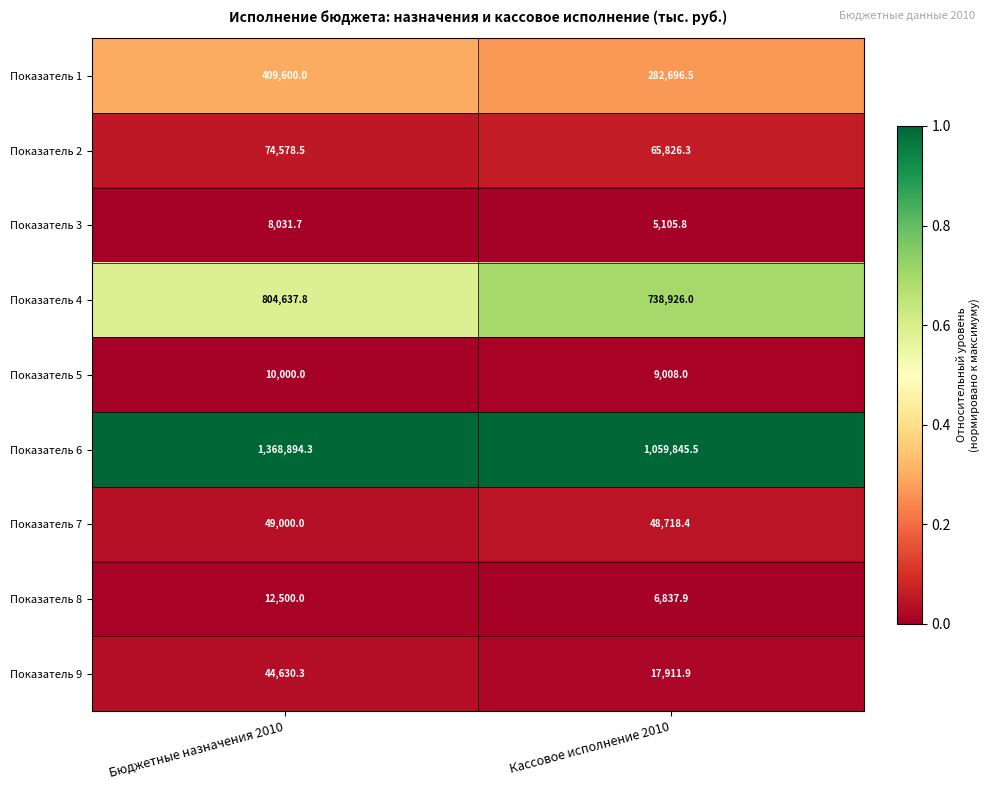

Where is Показатель 2 nearest to the value 70202?

Кассовое исполнение 2010